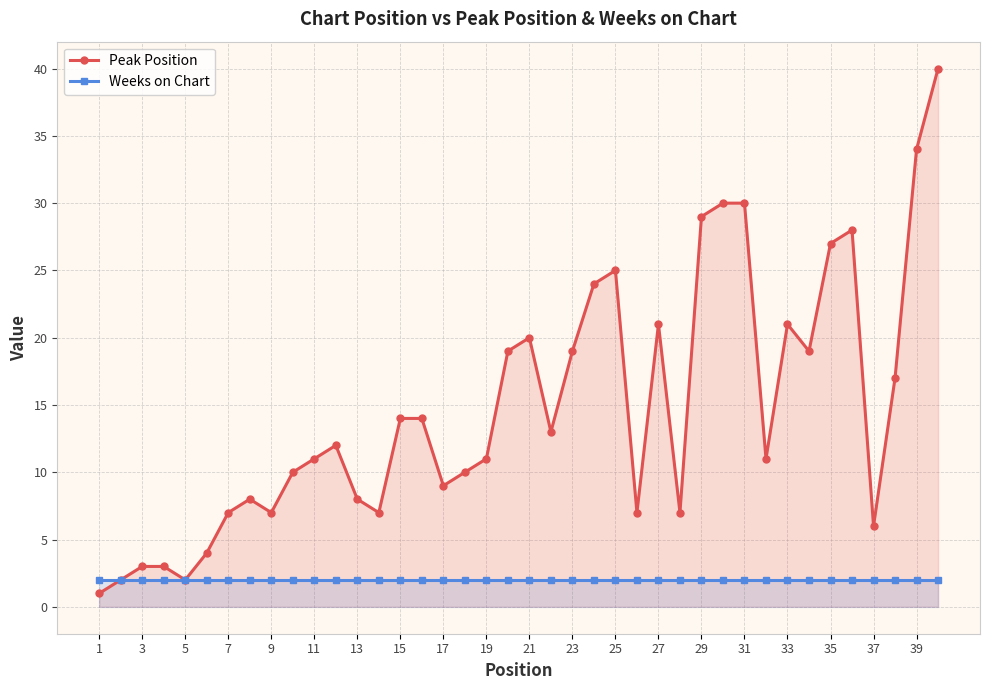

At how many categories does at least one series exceed 20?

11